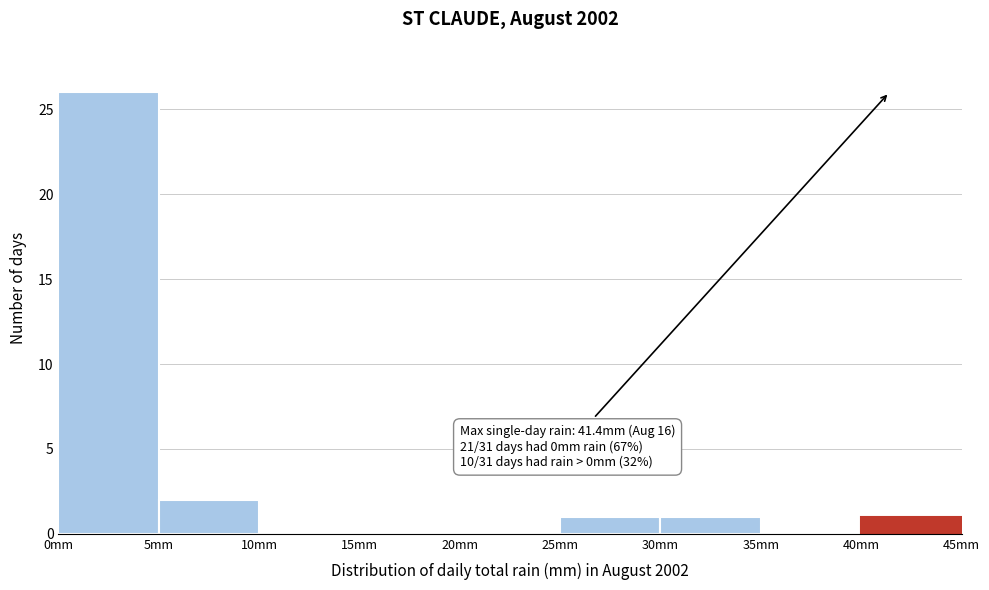

Which range on the x-axis has the tallest bar?

0 to 5